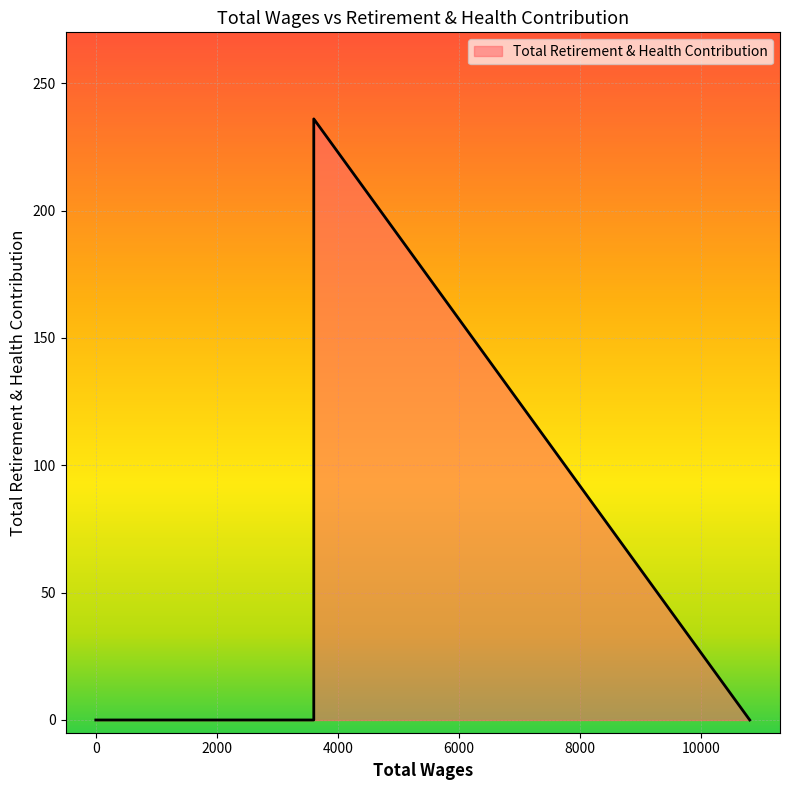

True or false: there are more than 2 points higher than both neighbors.

False